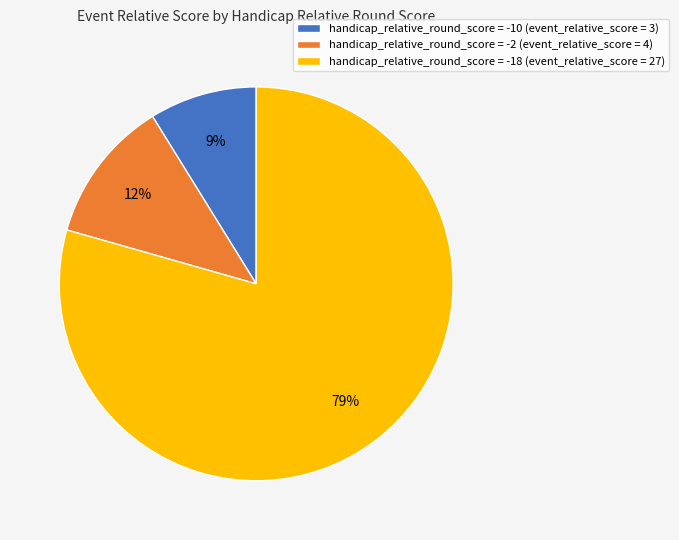

How many segments does this pie chart have?

3